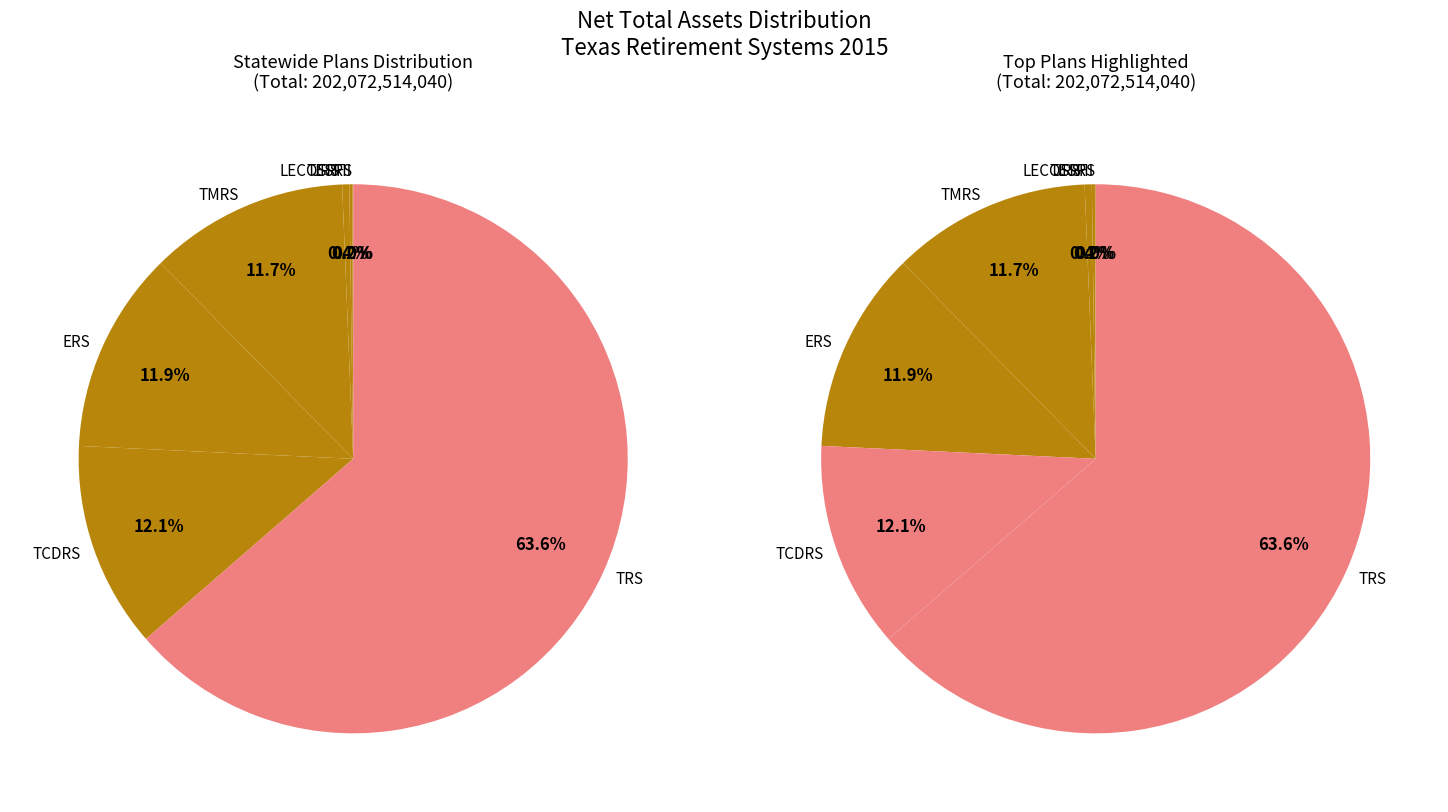

What is the smallest slice in the pie chart?

TESRS